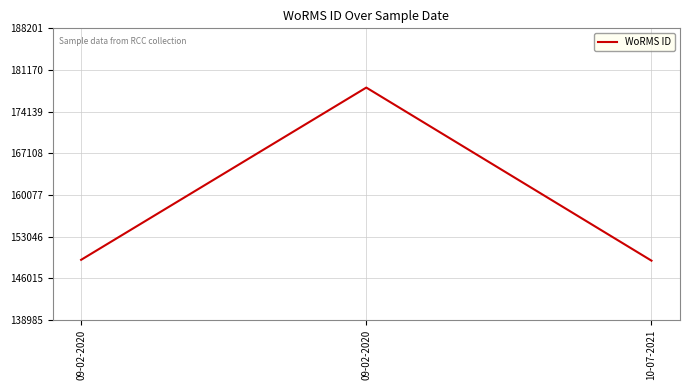

Approximately how many times larger is the value at 10-07-2021 compared to 09-02-2020?

0.8